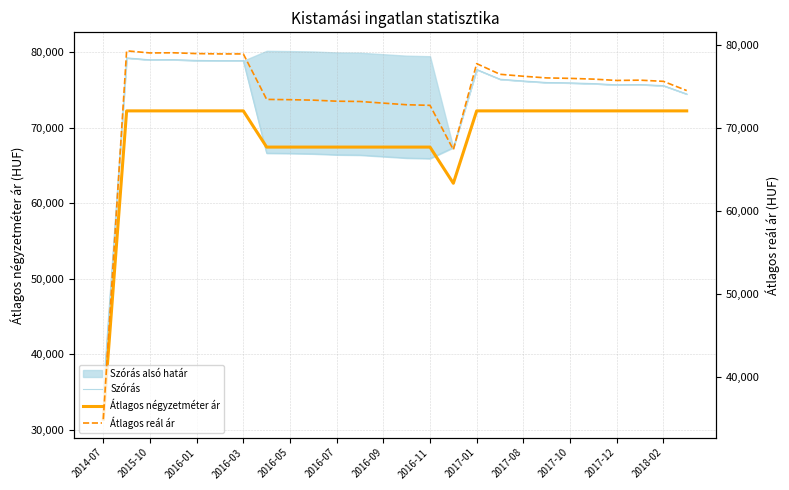

What is the highest value of the Átlagos négyzetméter ár series?

72222